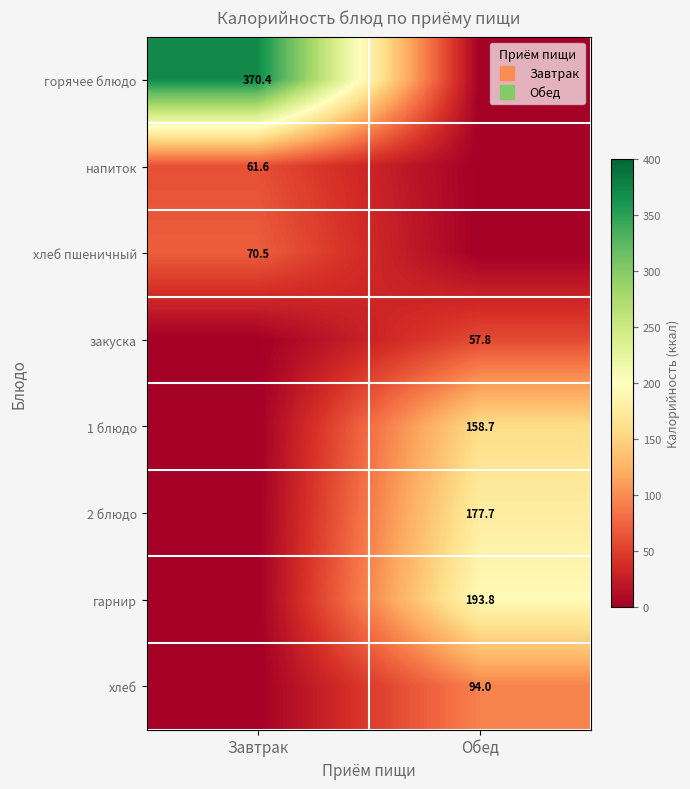

Is it true that напиток equals 0.0 at Обед?

True